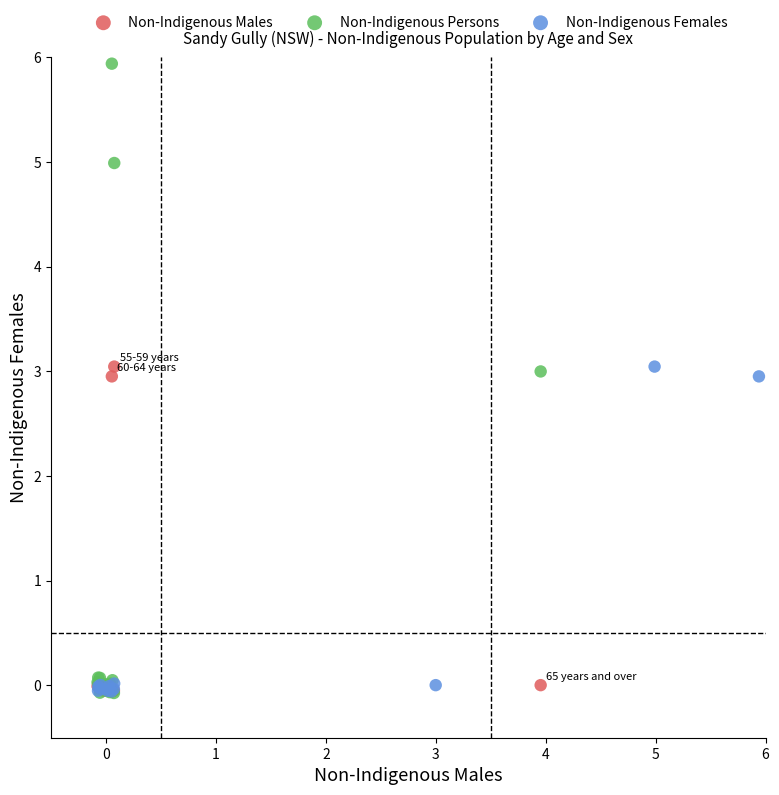

Which series reaches the maximum Y coordinate?

Non-Indigenous Persons